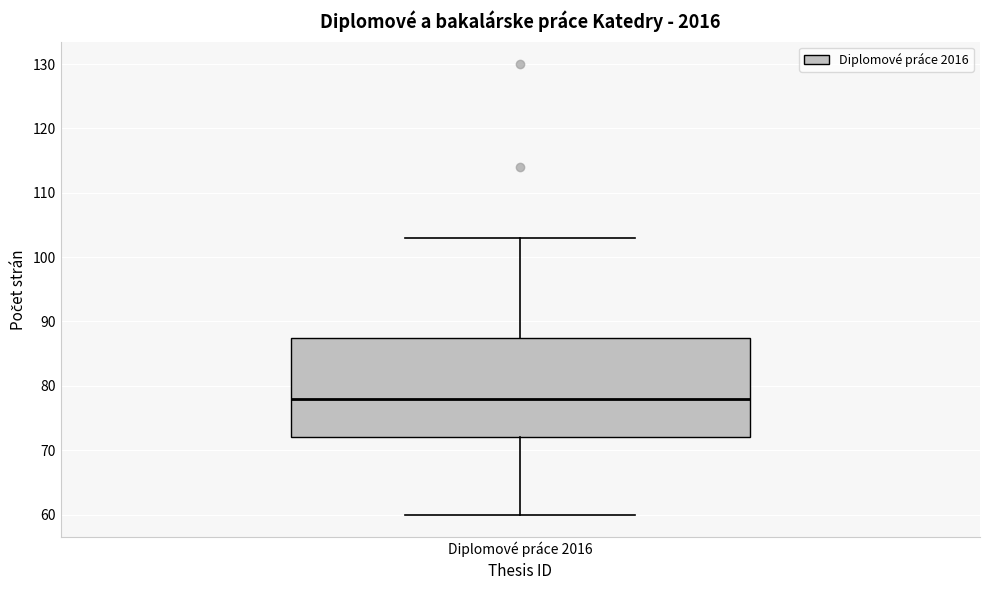

Transcribe this box plot: give where the median line is, the range the box spans, and where the two whiskers end, as read against the y-axis. The values are not printed on the chart, so give them approximately, as read against the axis.

median 78, box 72 to 88, whiskers 60 to 103